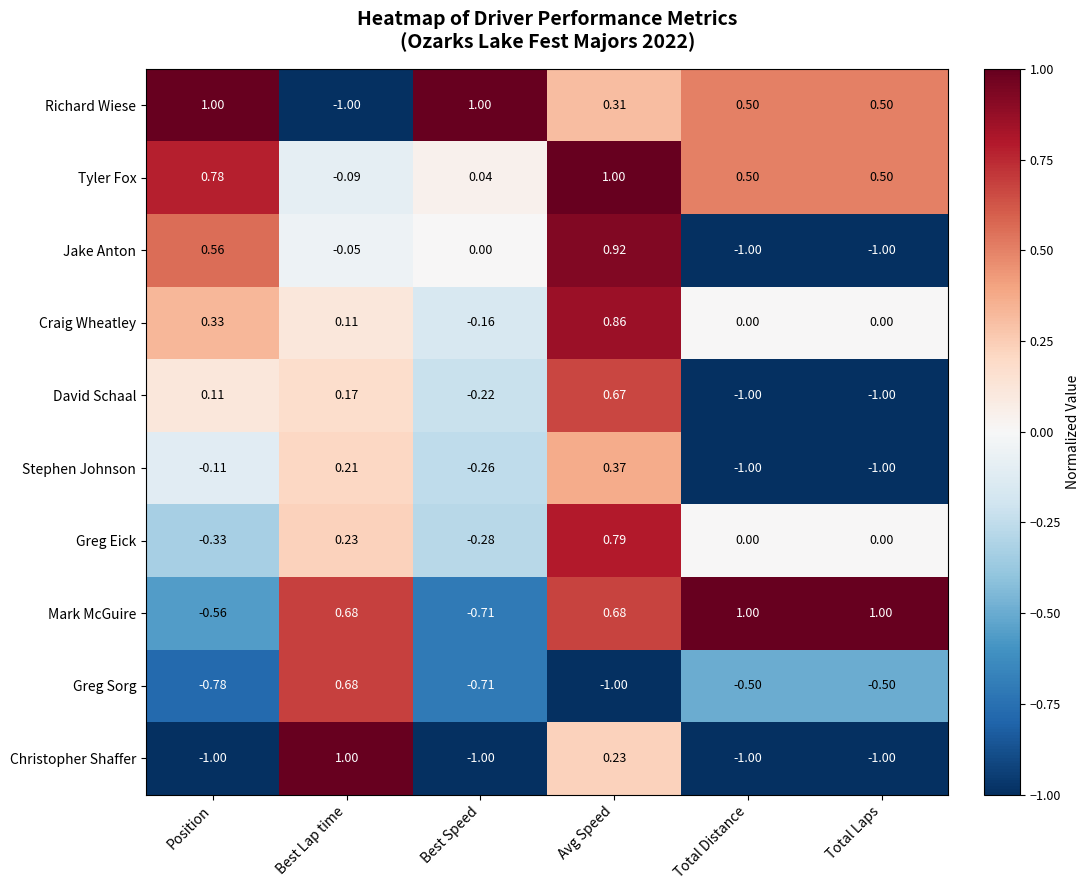

What is the difference between the highest and lowest values at Avg Speed?

2.0